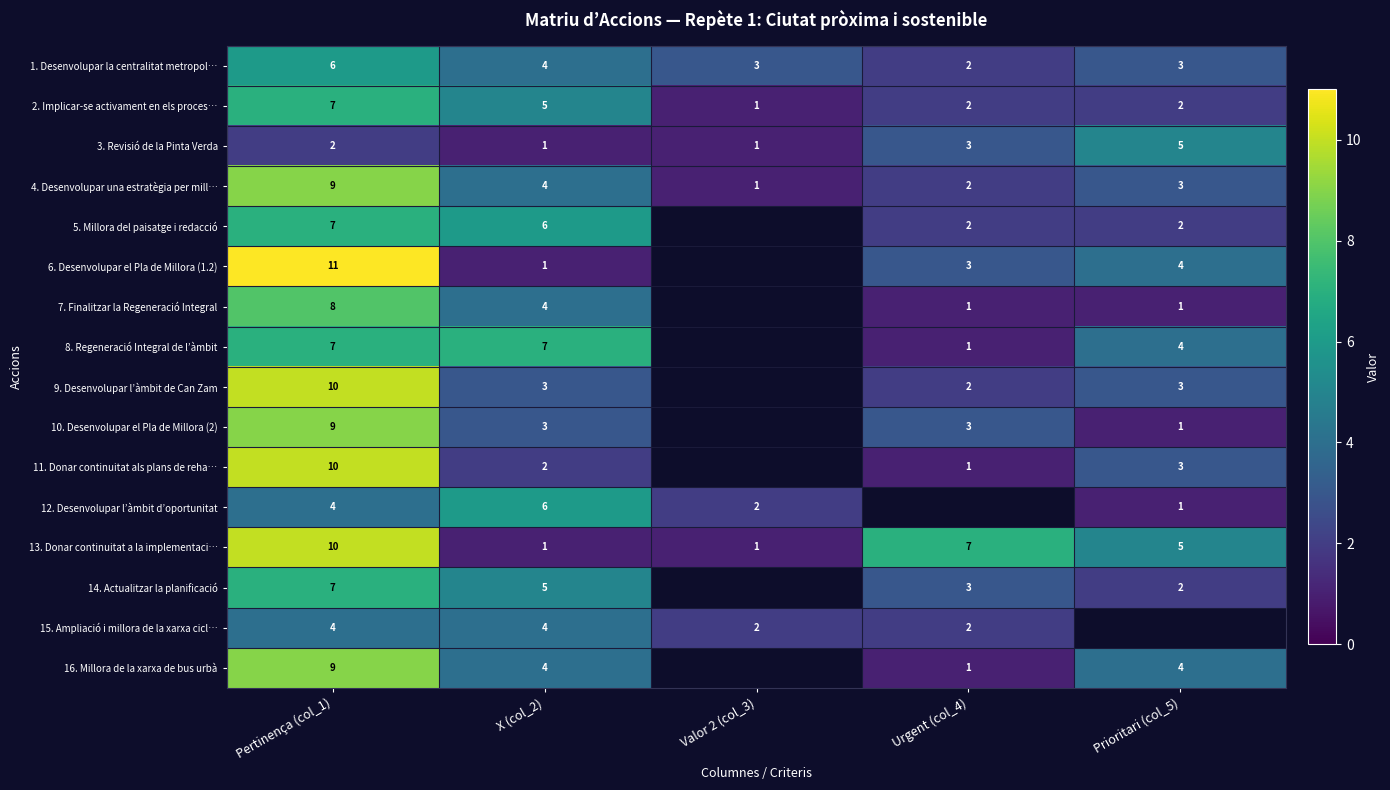

What is the difference between the maximum and minimum values in the 1. Desenvolupar la centralitat metropol… series?

4